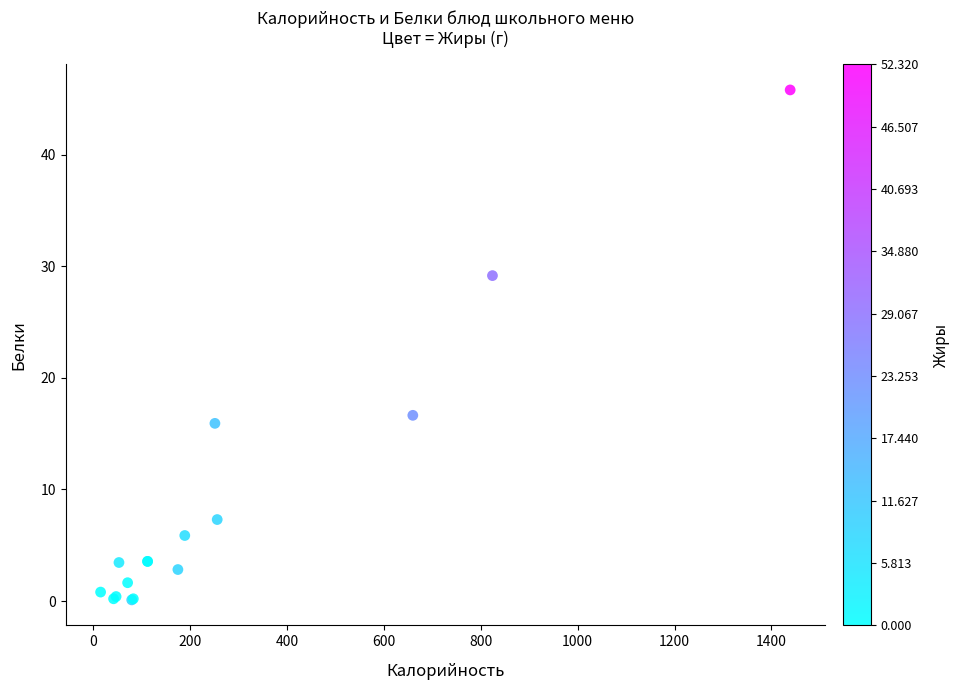

What Y value in the scatter plot is closest to 22?

16.6